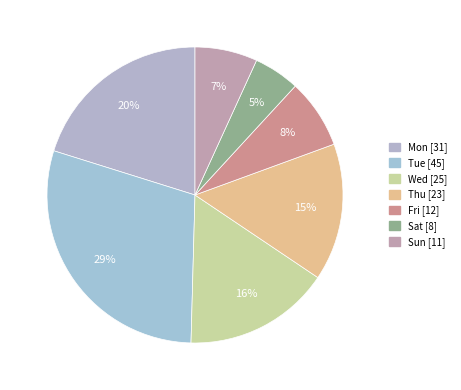

Is there a majority slice in this chart?

No